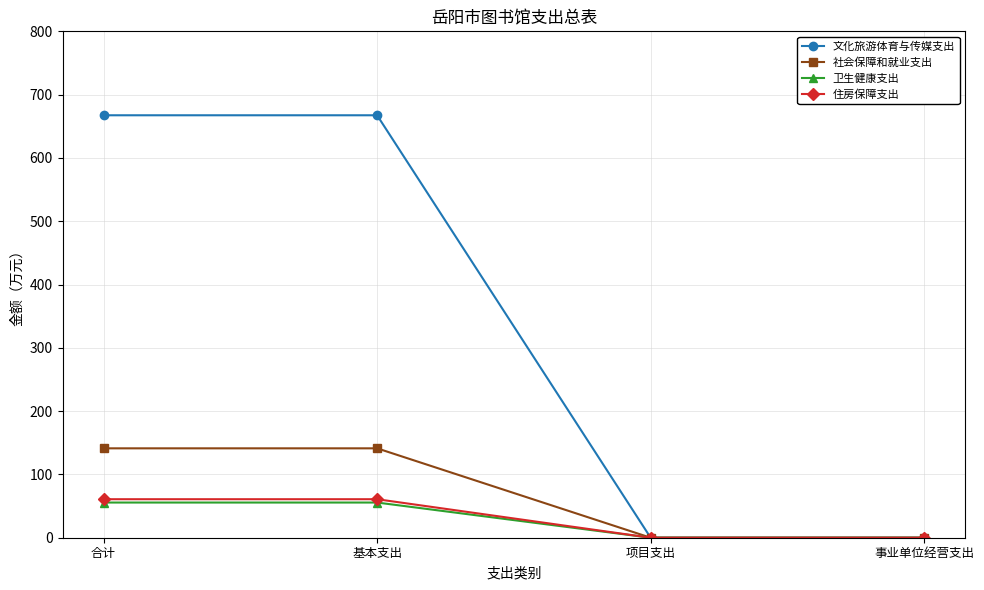

What are all the series names shown in the legend?

文化旅游体育与传媒支出, 社会保障和就业支出, 卫生健康支出, 住房保障支出